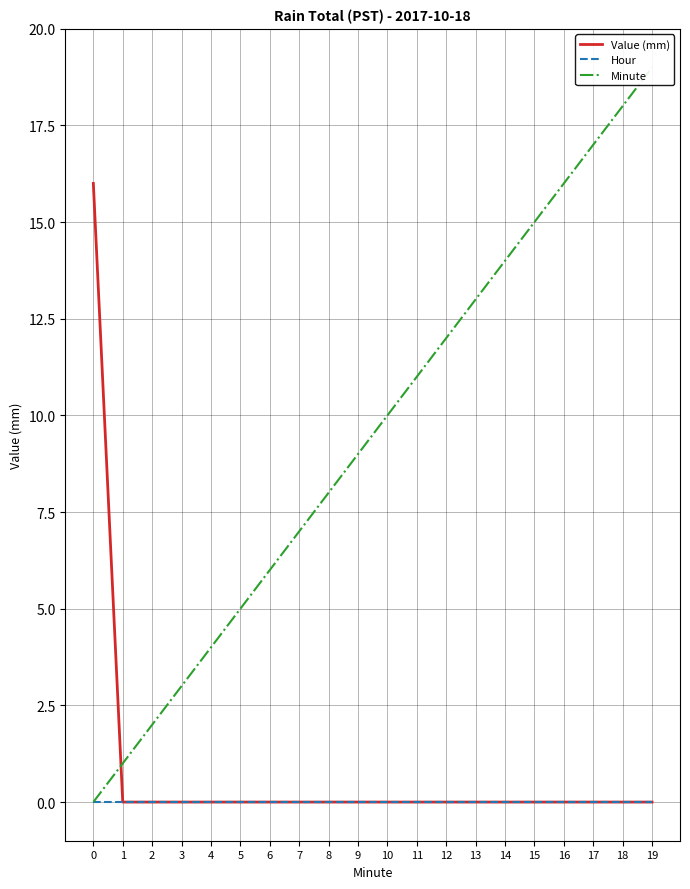

The value of Minute at 5 is 5. True or false?

True